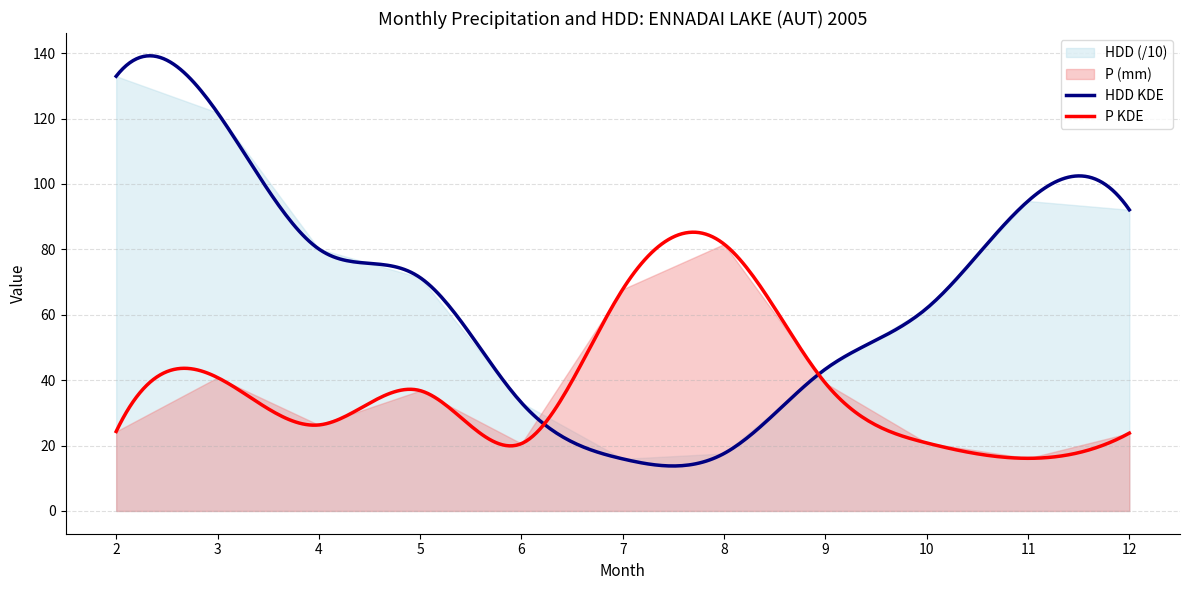

Which series has the widest spread of values?

HDD